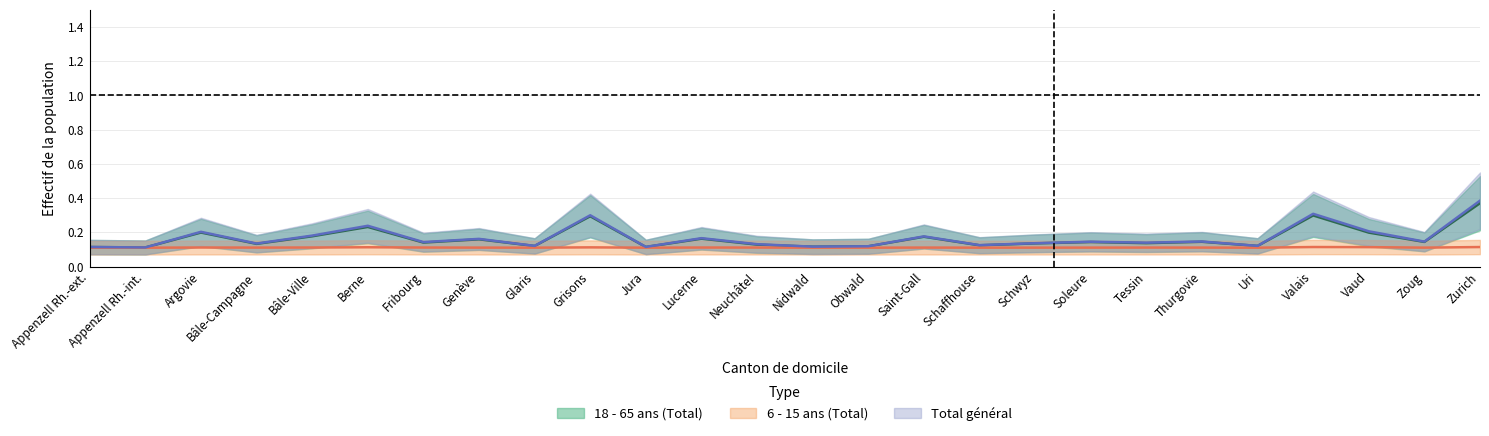

Between Bâle-Ville and Vaud, which is larger?

Vaud